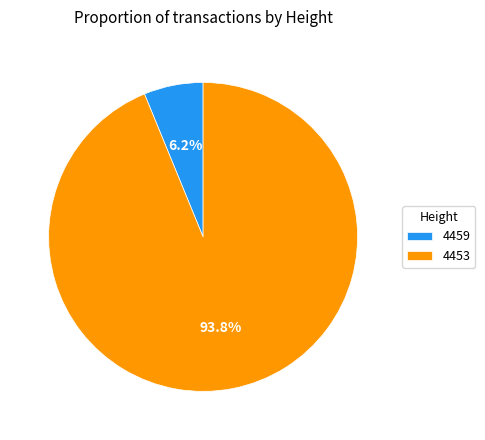

Which slice is the smallest?

4459